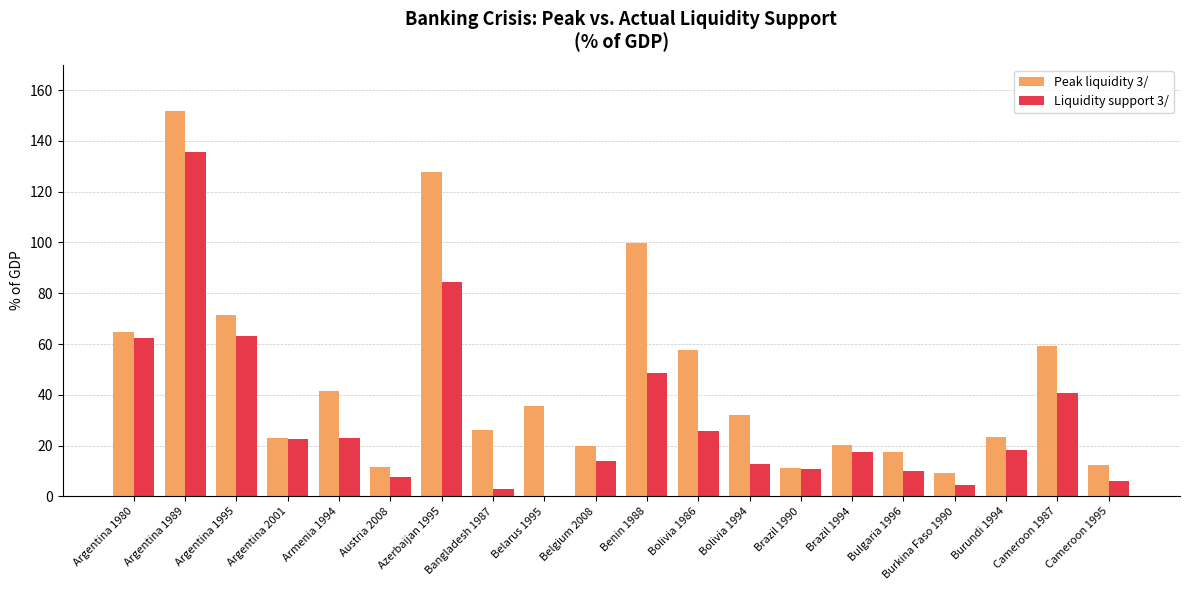

Which series has the largest total across all categories?

Peak liquidity 3/